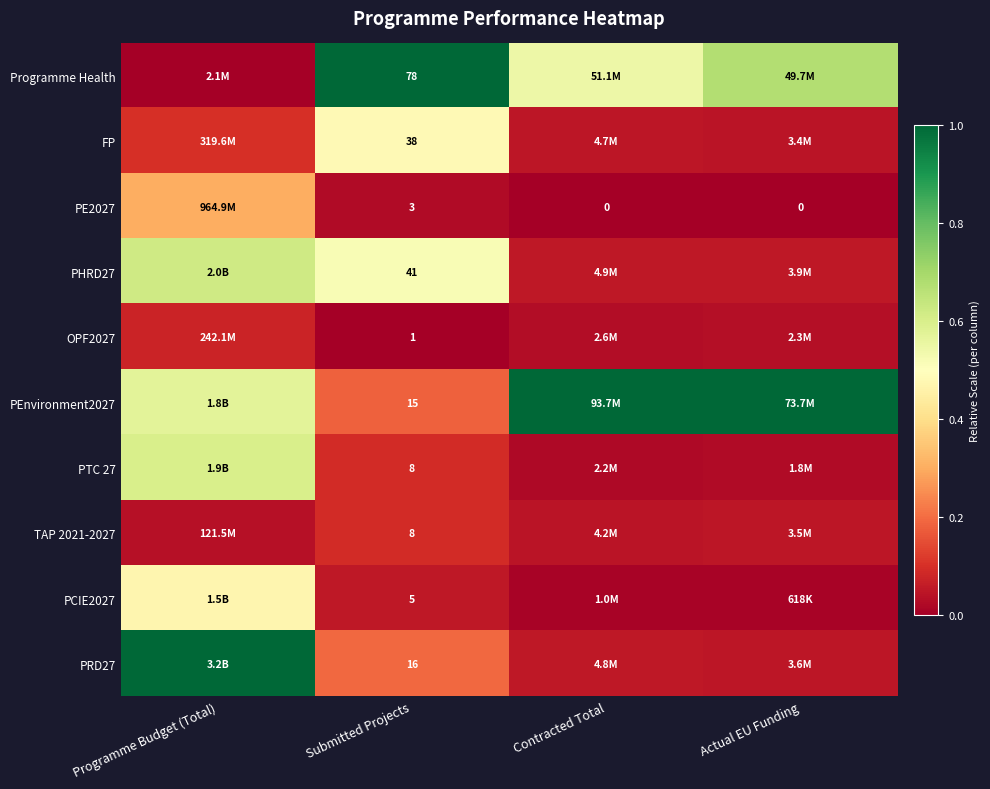

At which label does TAP 2021-2027 reach its peak?

Submitted Projects